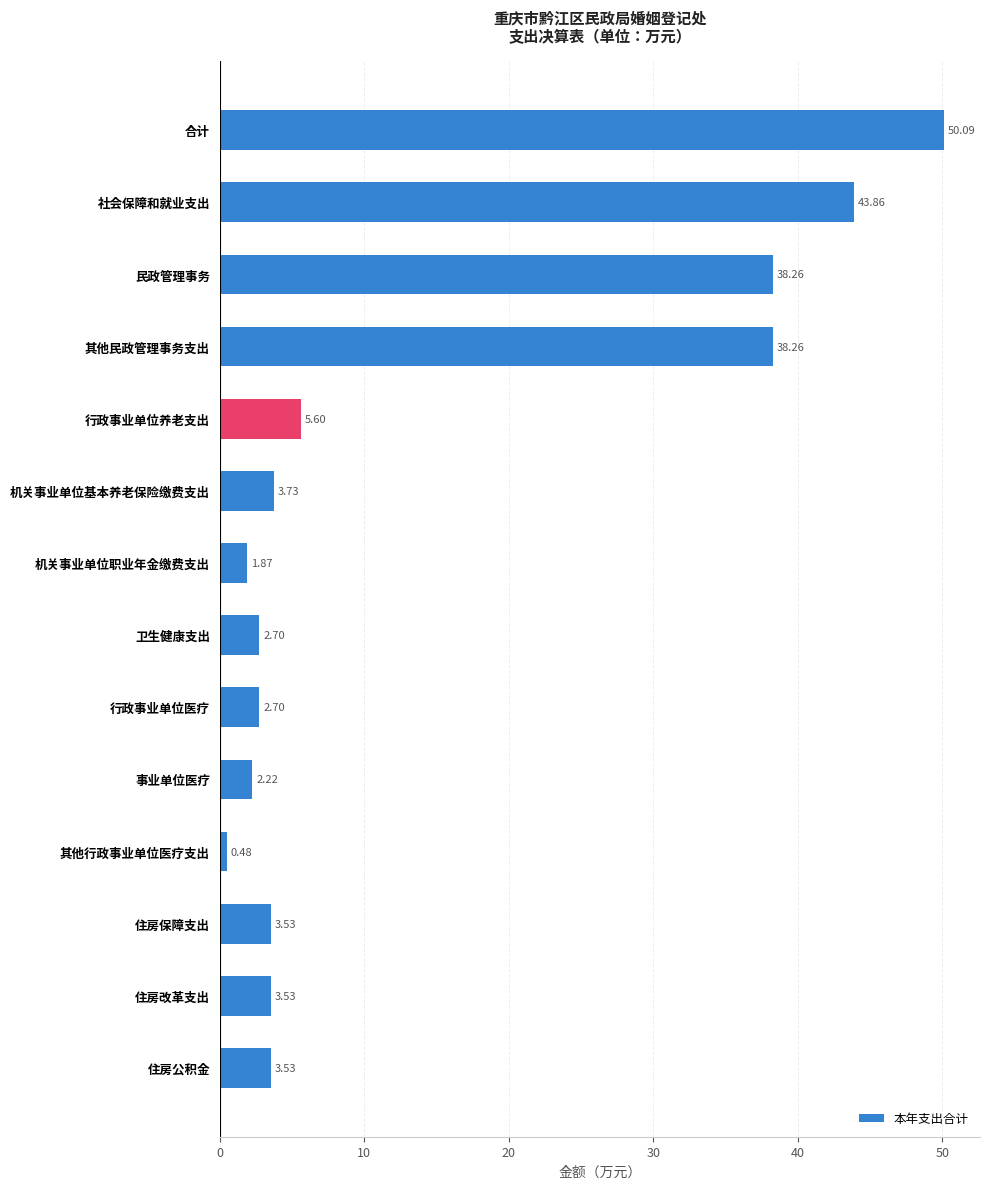

What is the label of the 14th bar from the top?

住房公积金